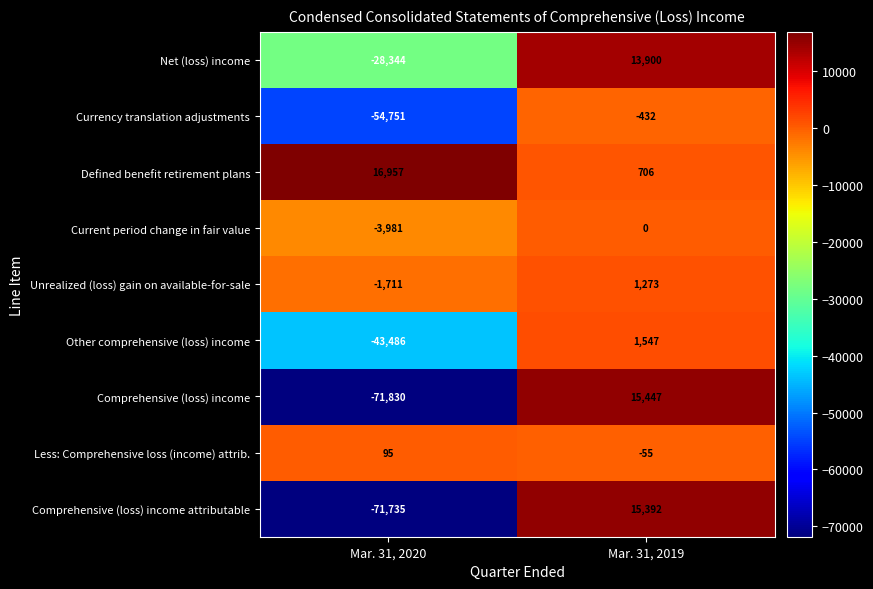

What is the sum of the Net (loss) income values at Mar. 31, 2020 and Mar. 31, 2019?

-14444